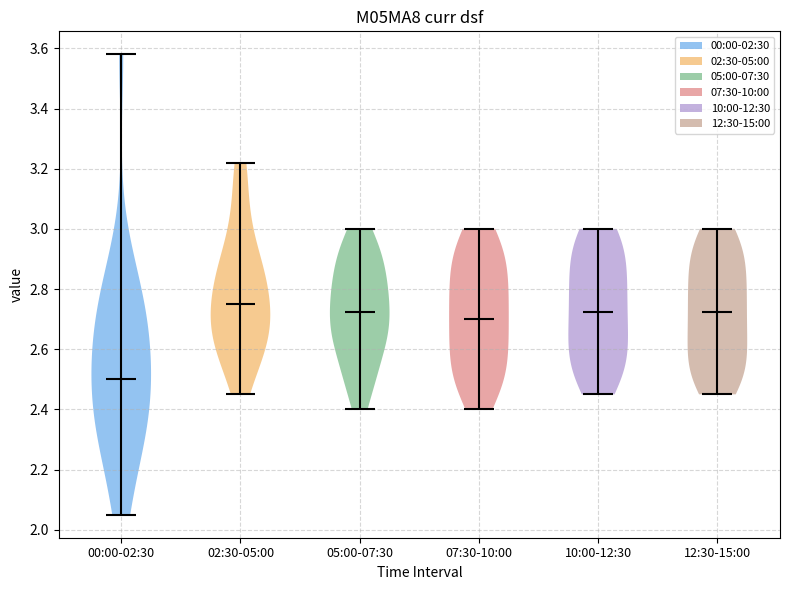

Reading left to right, read every violin against the y-axis: where its median line is, and the lowest and highest points it reaches. The values are not printed on the chart, so give them approximately, as read against the axis.

00:00-02:30: median line 2.50, lowest point 2.06, highest point 3.58
02:30-05:00: median line 2.76, lowest point 2.46, highest point 3.22
05:00-07:30: median line 2.72, lowest point 2.40, highest point 3.00
07:30-10:00: median line 2.70, lowest point 2.40, highest point 3.00
10:00-12:30: median line 2.72, lowest point 2.46, highest point 3.00
12:30-15:00: median line 2.72, lowest point 2.46, highest point 3.00